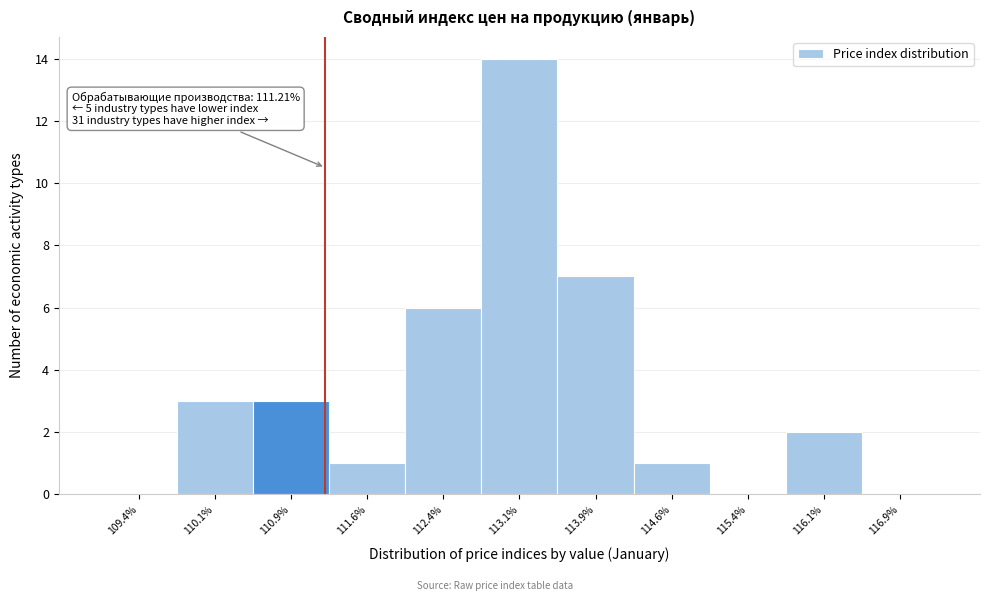

Which range on the x-axis has the tallest bar?

112.75 to 113.50